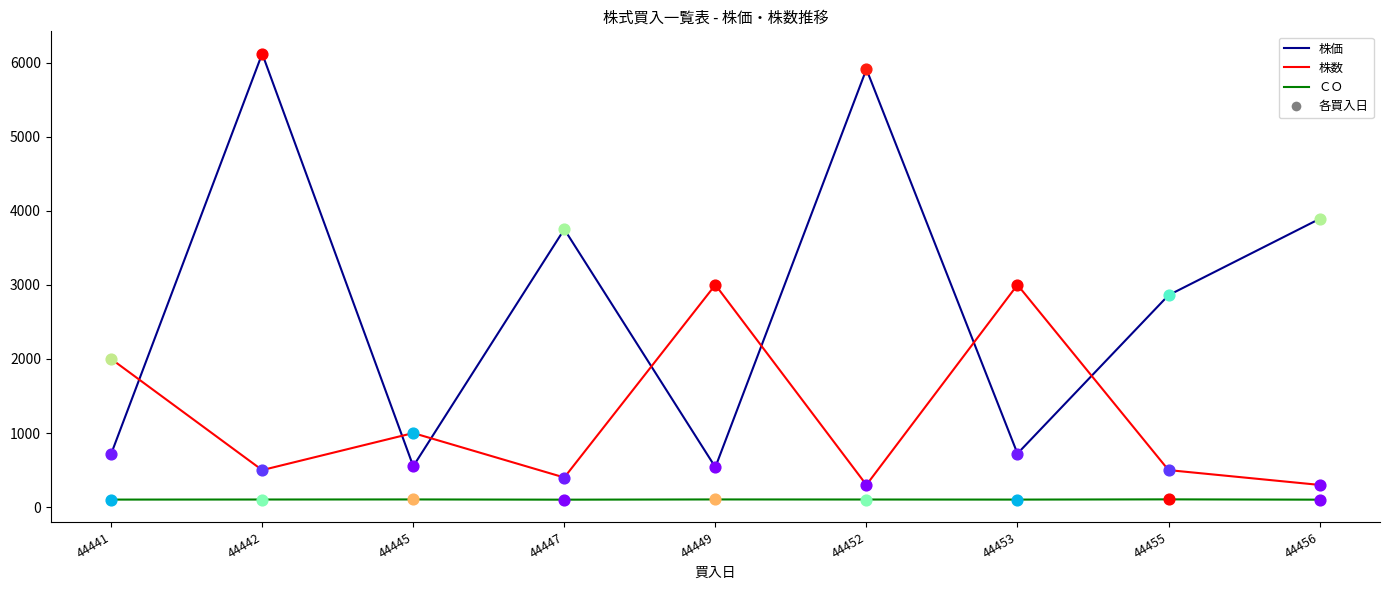

Which series changed the most between 44441 and 44442?

株価